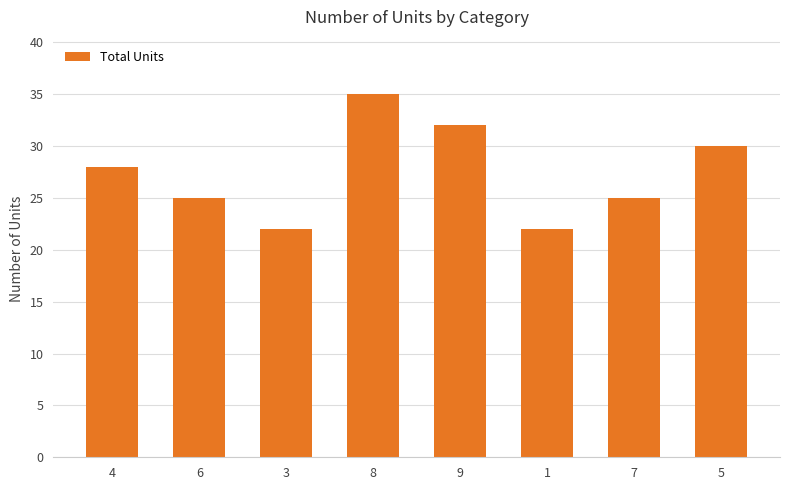

Reading left to right, what are all the values shown in this chart?

28	25	22	35	32	22	25	30